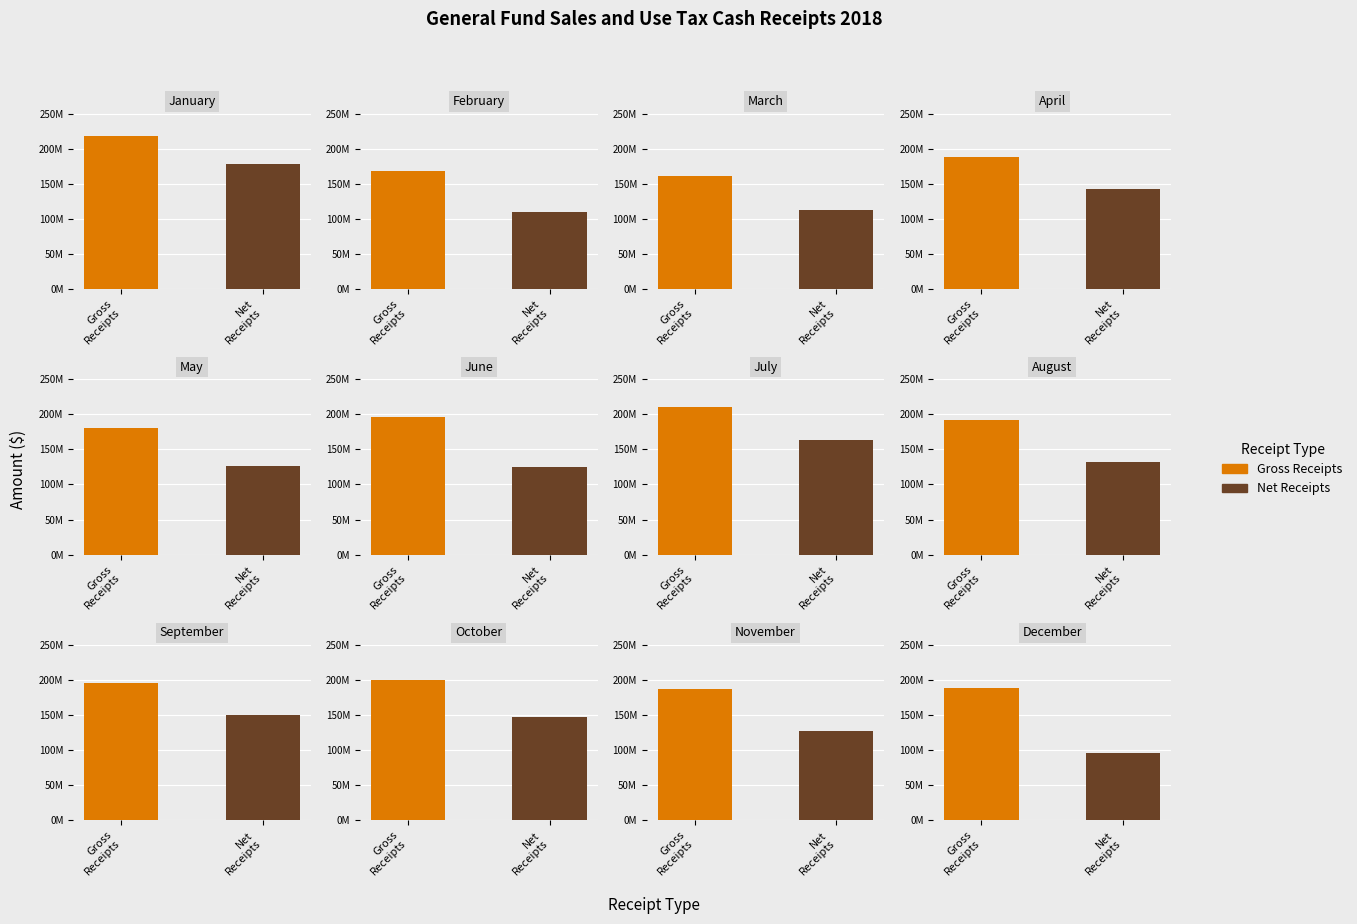

What is the value of the Gross Receipts bar at the 7th from the left?

210151205.1